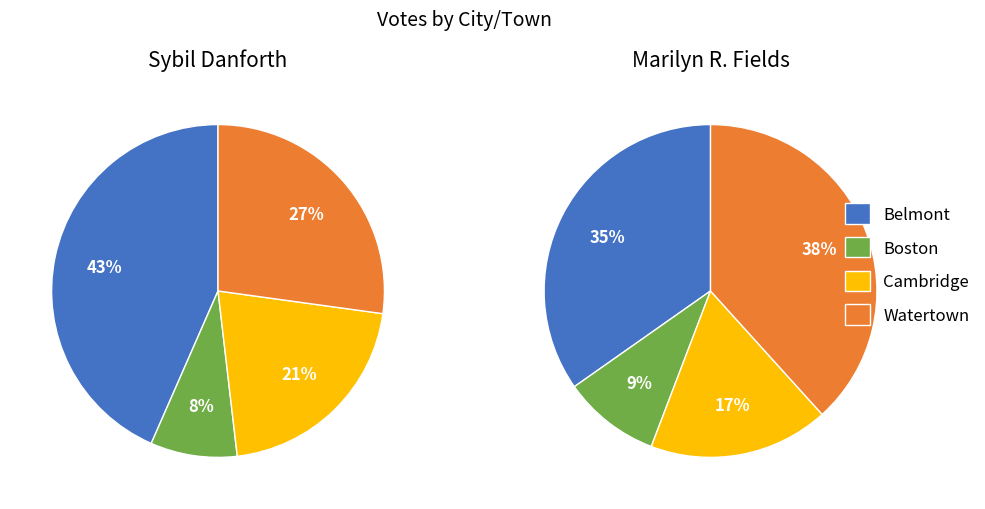

How many segments does this pie chart have?

4